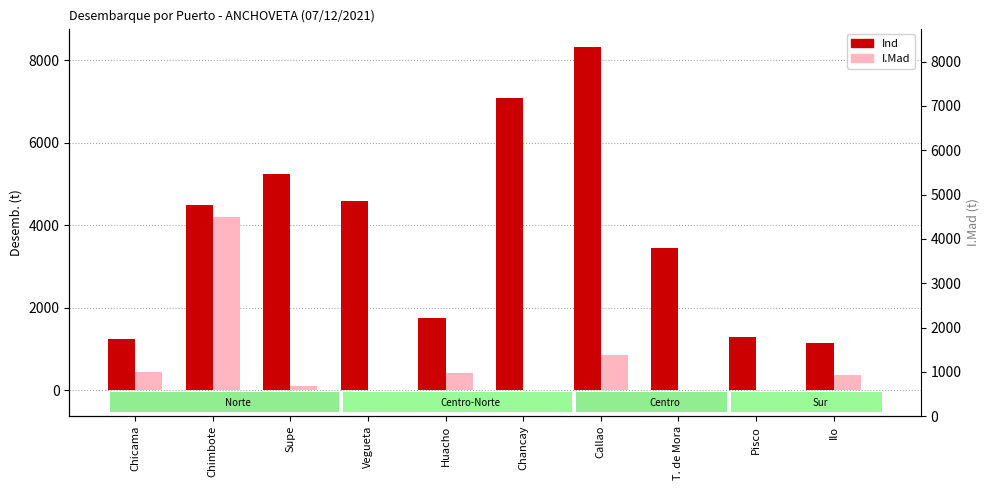

What is the value of the Ind bar at the 7th from the left?

8328.9